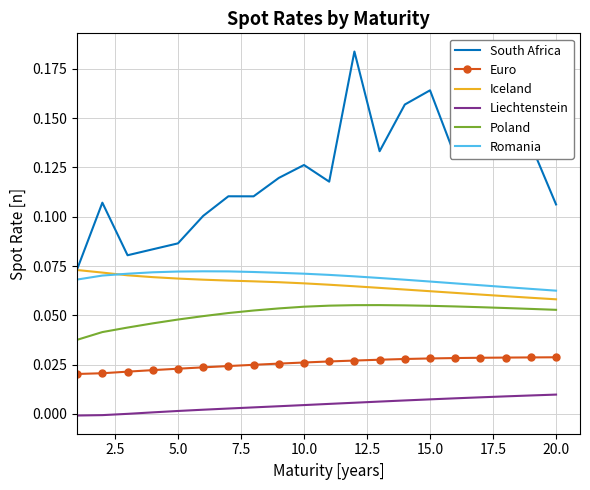

Which series has the largest range (max minus min)?

South Africa